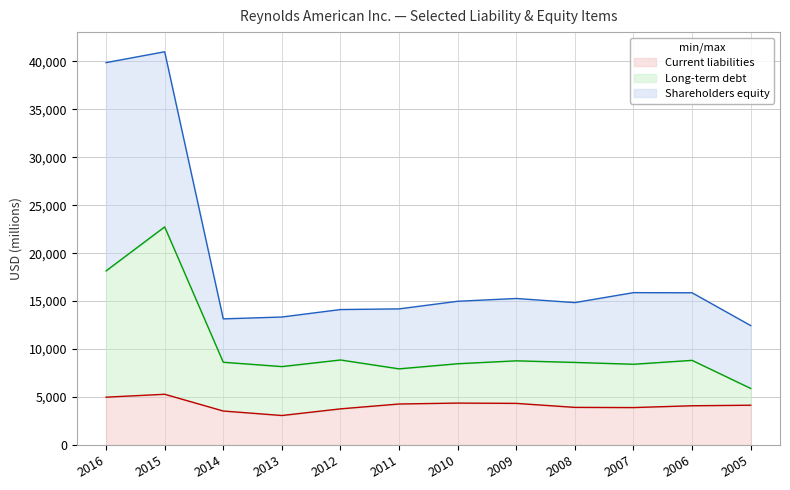

True or false: Long-term debt and Shareholders equity intersect in this chart.

False